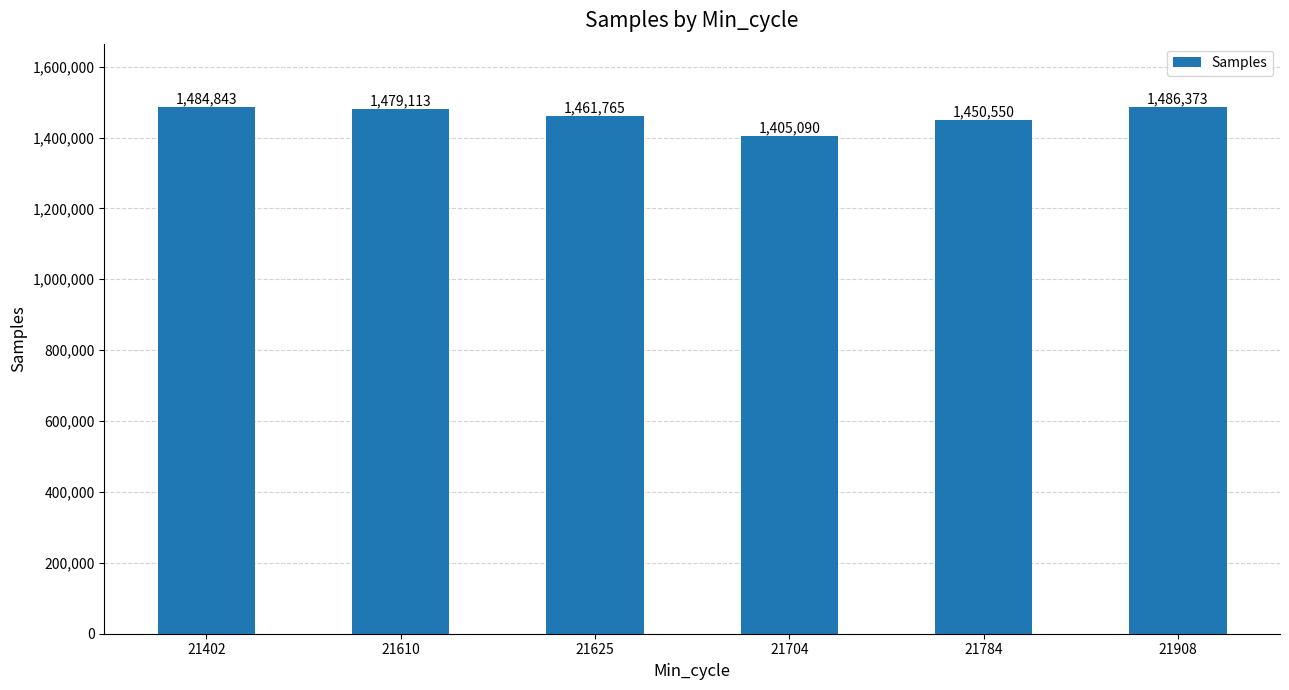

The chart shows a value of 1450550 at 21784. True or false?

True